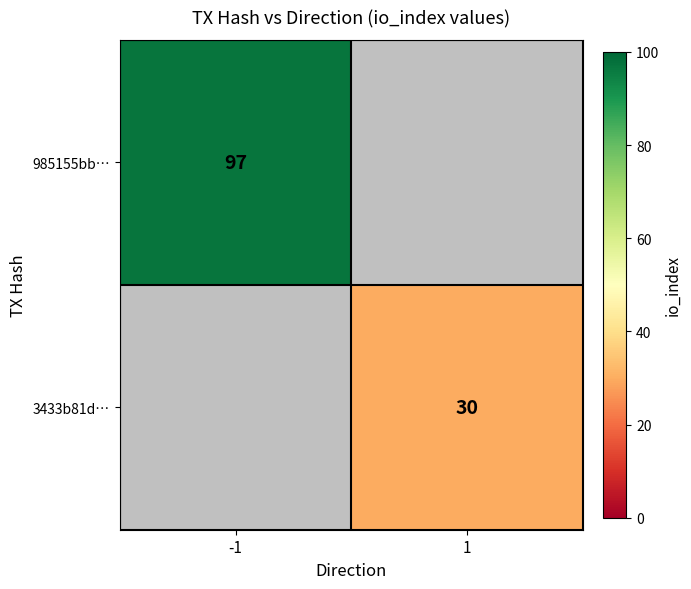

Is the value of 985155bb… at -1 greater than the value of 3433b81d… at 1?

Yes